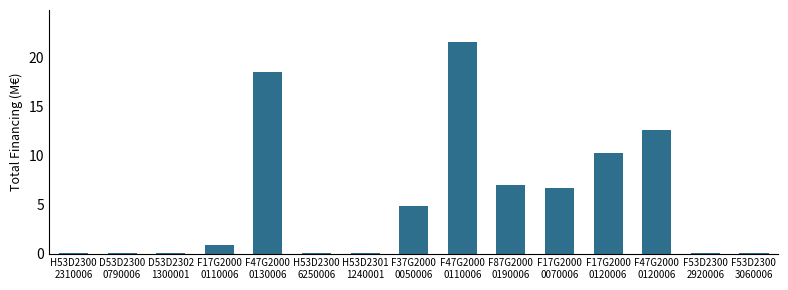

Which category has the highest value across all series?

F47G2000
0110006